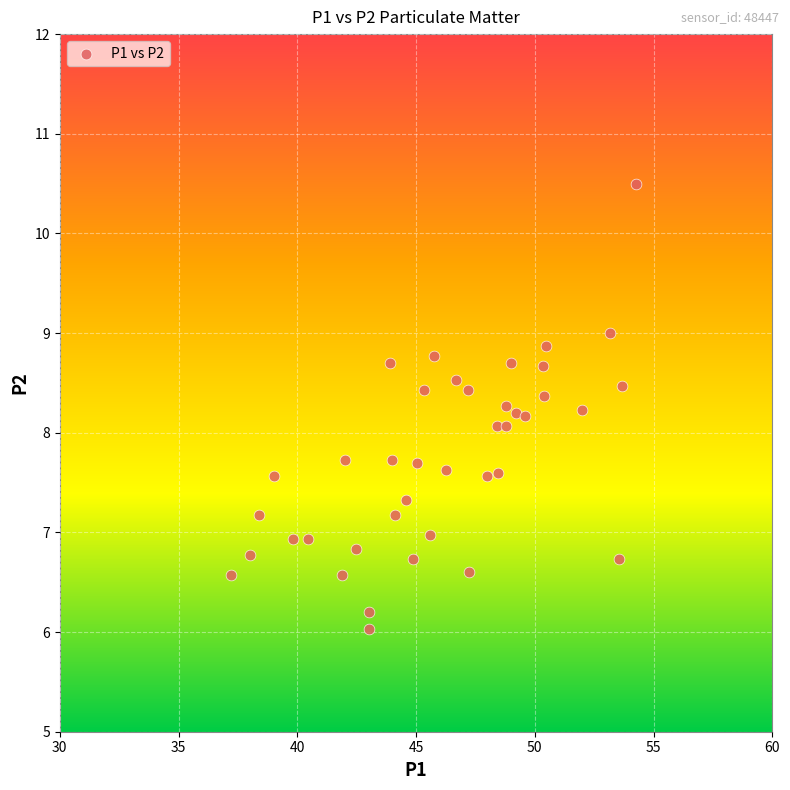

What is the range of X values (max minus min)?

17.1